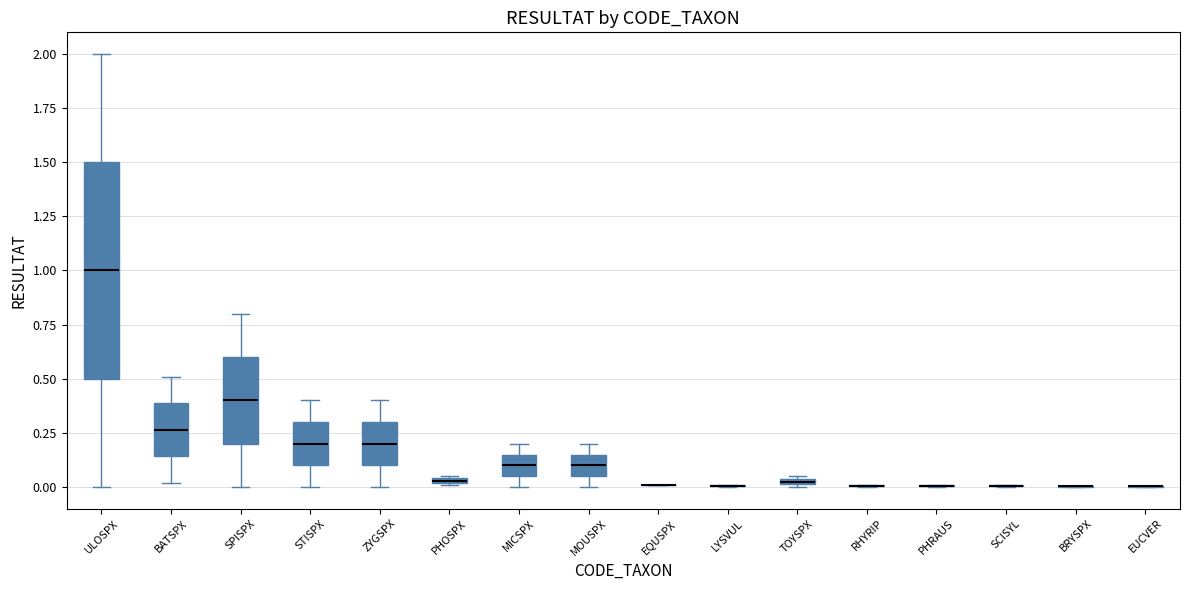

Where does the lower whisker of the box for SPISPX end on the y-axis? The values are not printed on the chart, so give them approximately, as read against the axis.

0.00